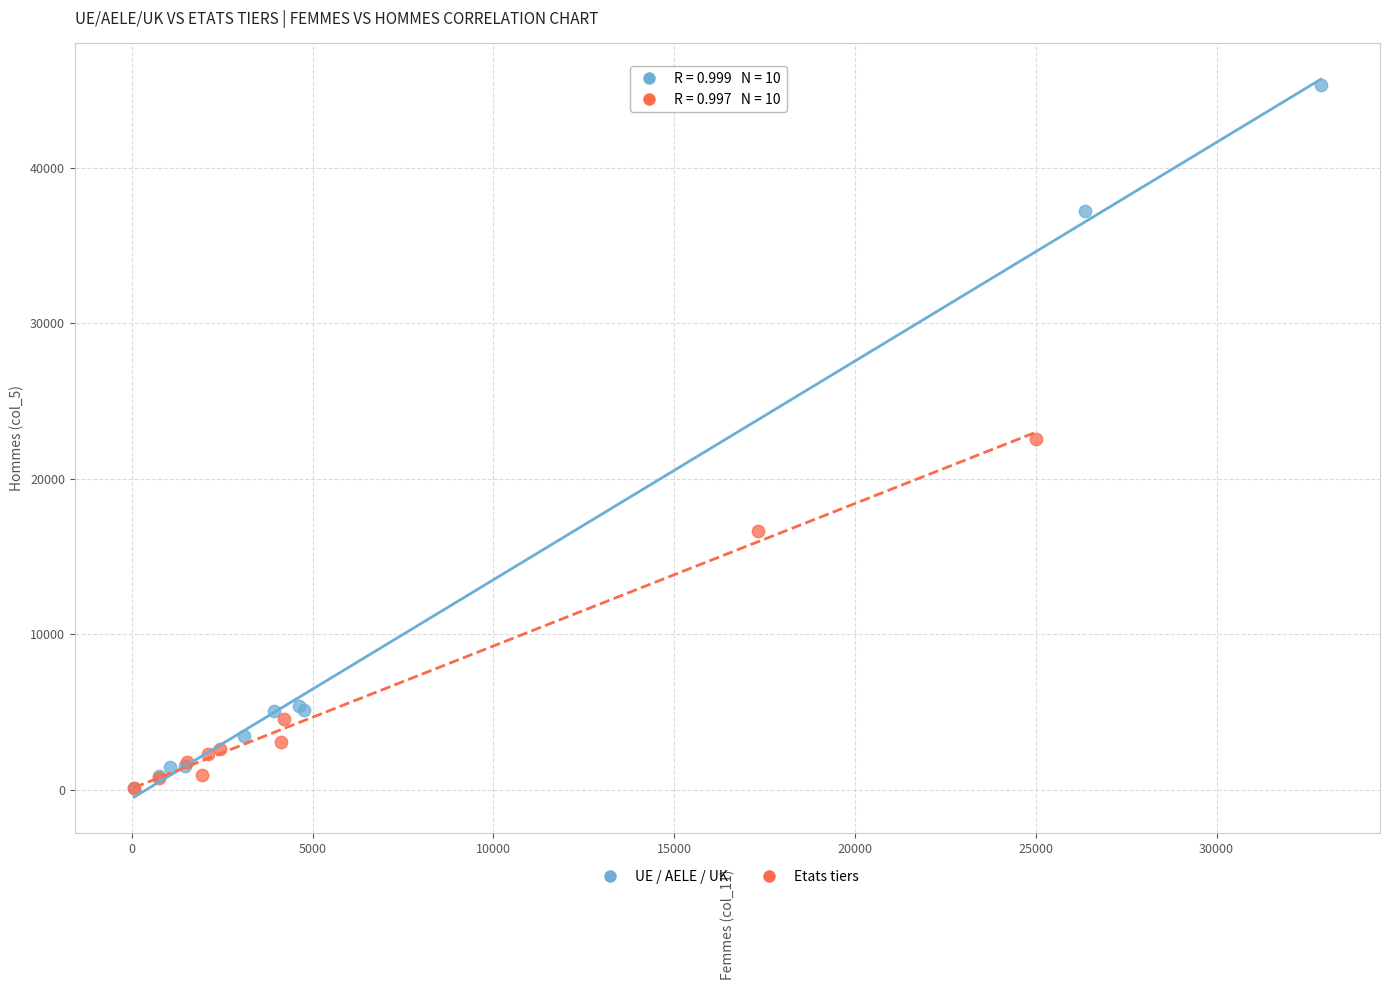

Which series has the largest Y range (max minus min)?

UE / AELE / UK